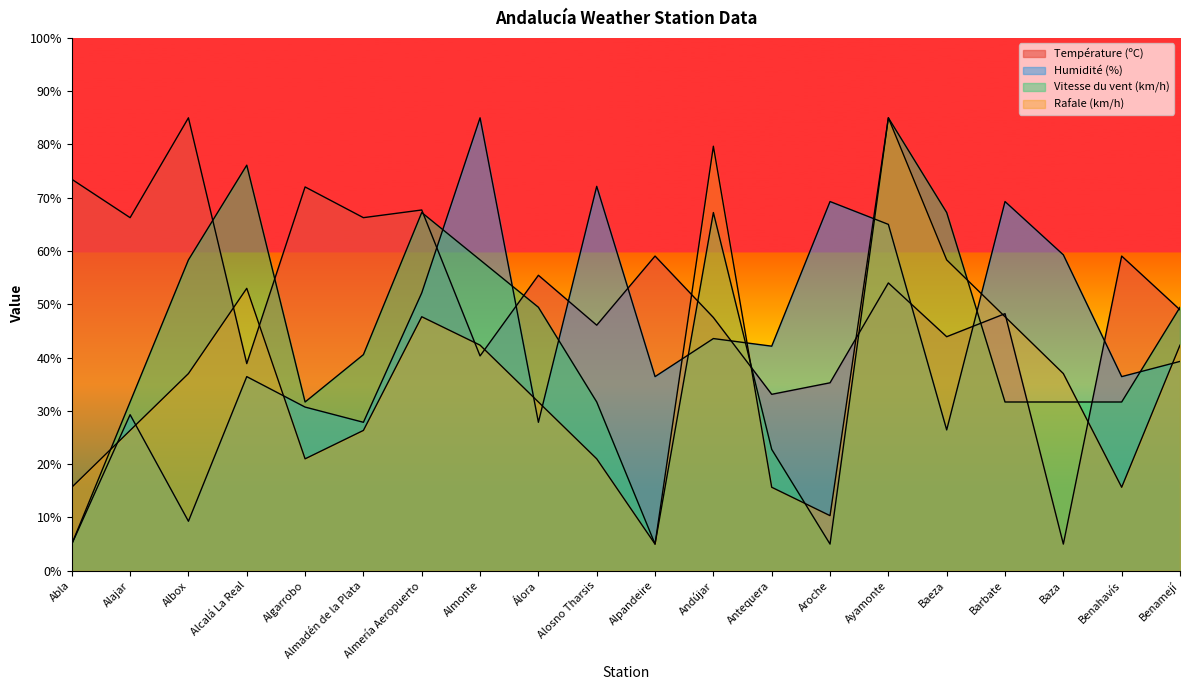

What is the lowest value of the Humidité (%) series?

5.0